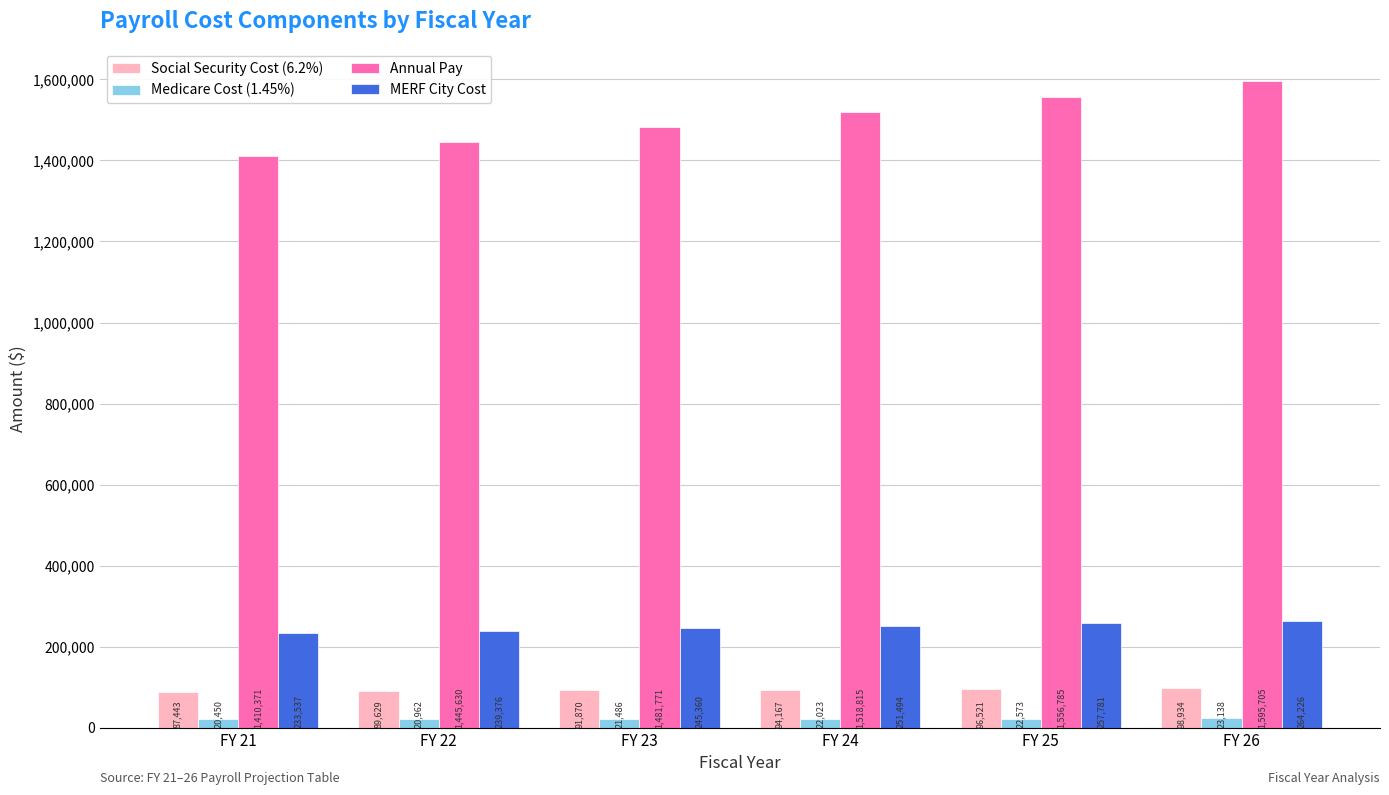

Between FY 25 and FY 26, which series saw the biggest shift?

Annual Pay